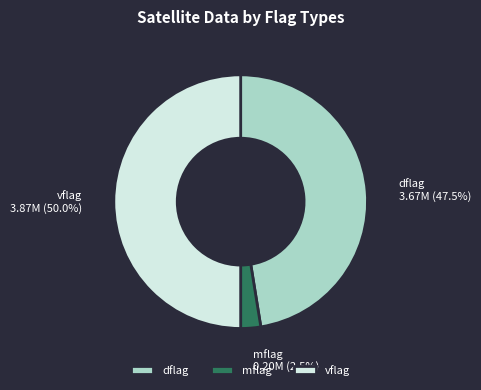

Between vflag and mflag, which is larger?

vflag